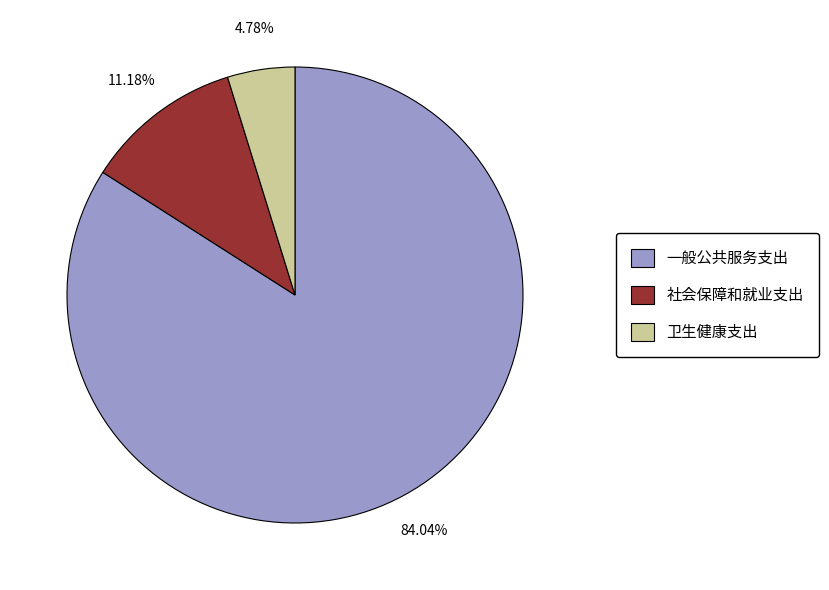

To the nearest percent, what is the difference between the 一般公共服务支出 and 社会保障和就业支出 slice percentages?

73%